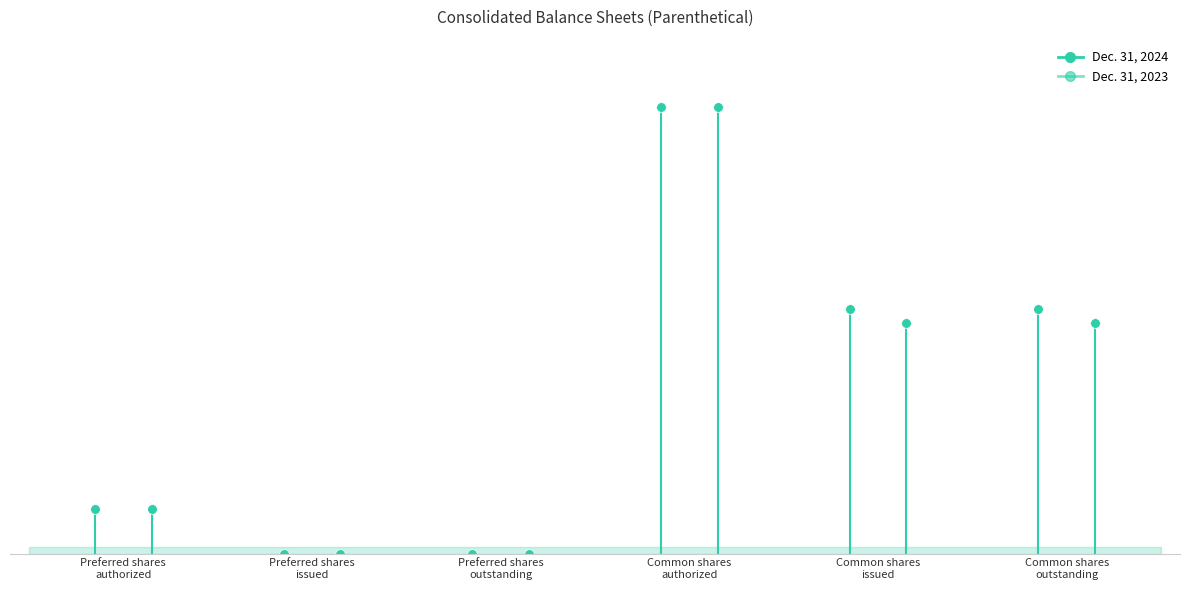

Which series has the largest range (max minus min)?

Dec. 31, 2024